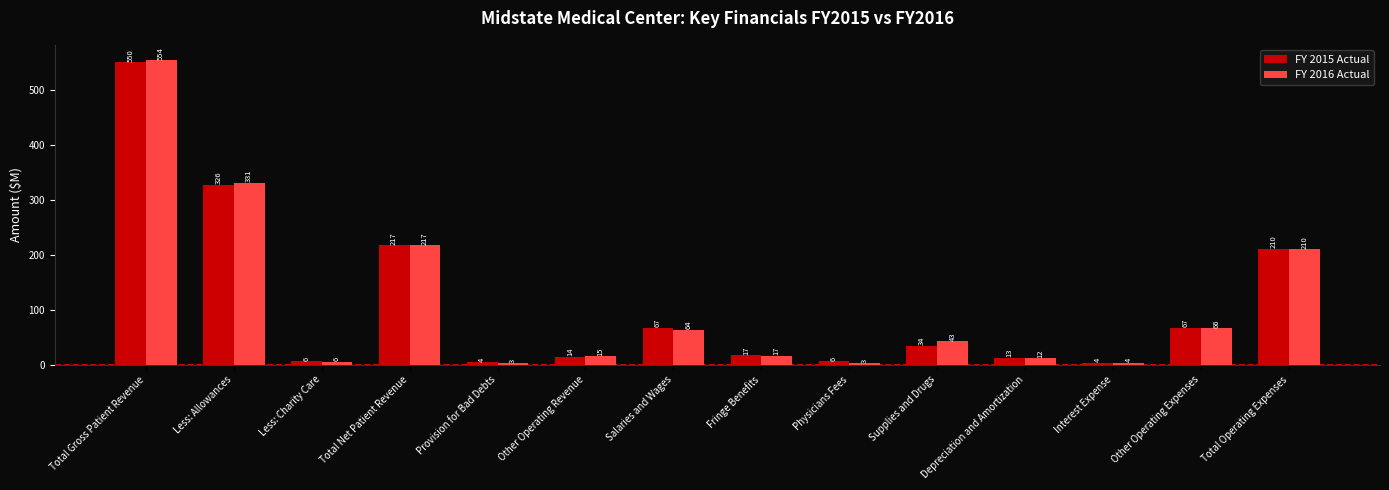

Which category has the lowest value in the FY 2015 Actual series?

Interest Expense